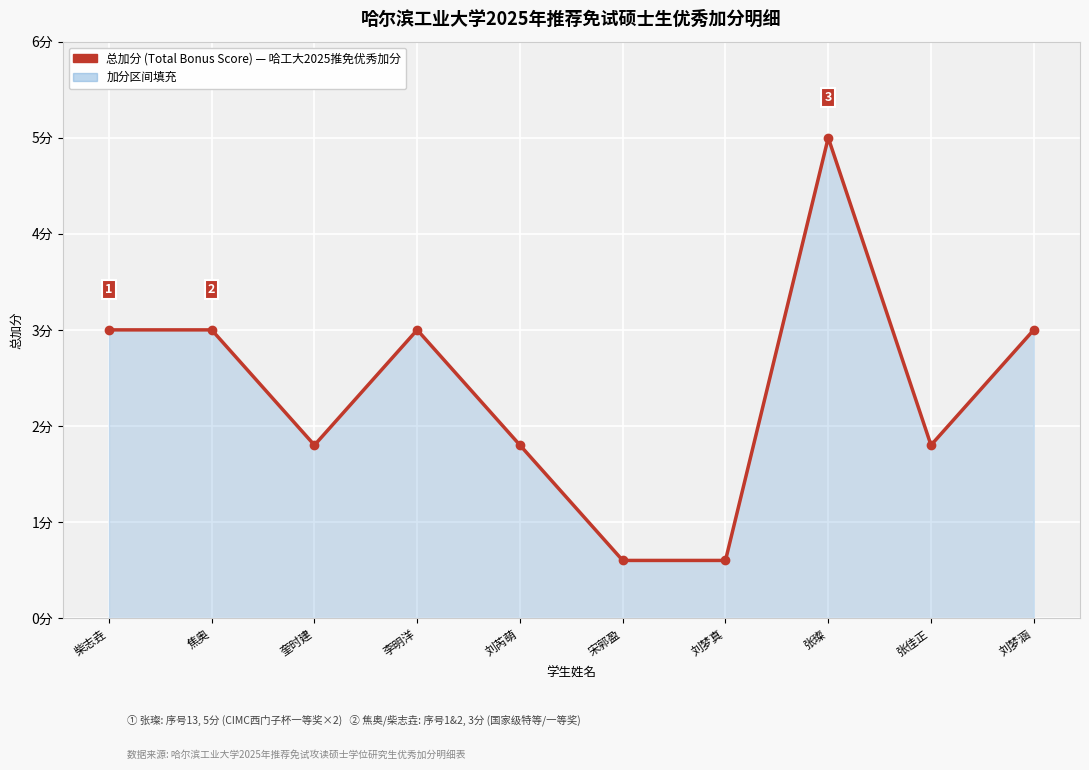

How many data points does each series have?

10